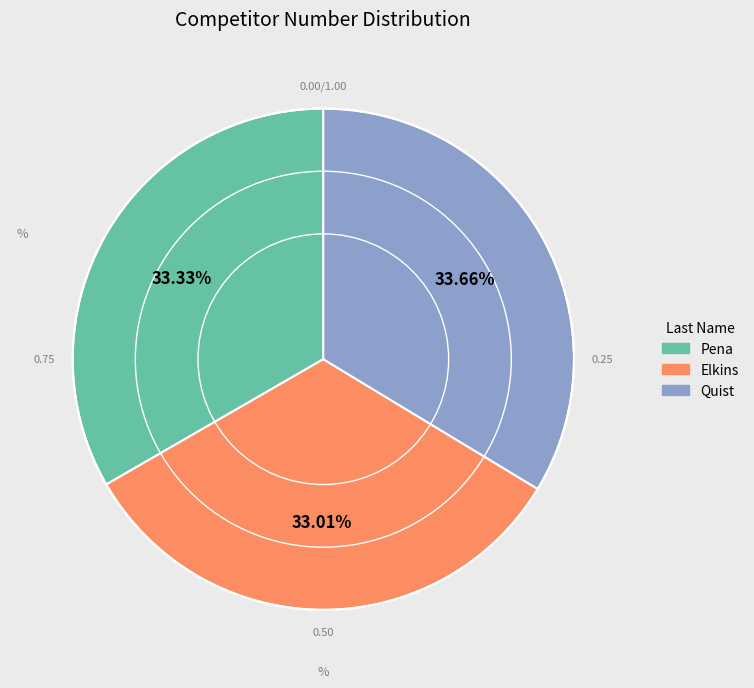

The Pena slice represents 26% of the pie. True or false?

False